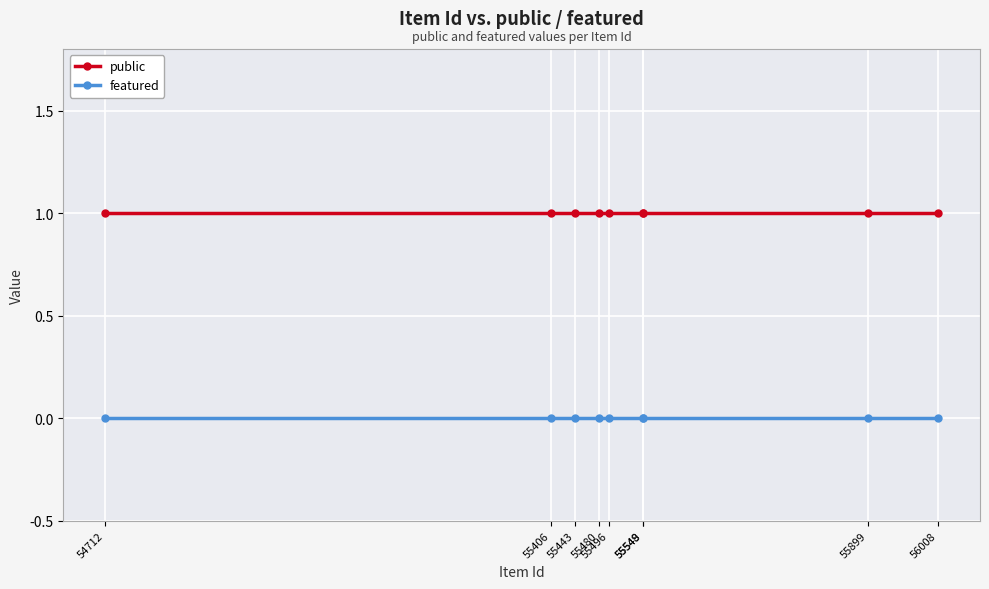

How many data points does each series have?

9